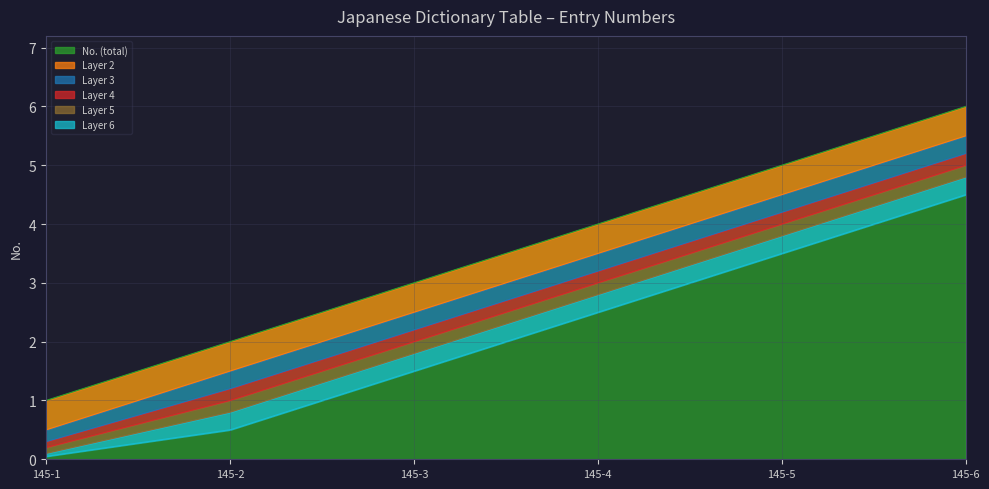

What is the value of the 6th point from the left?

6